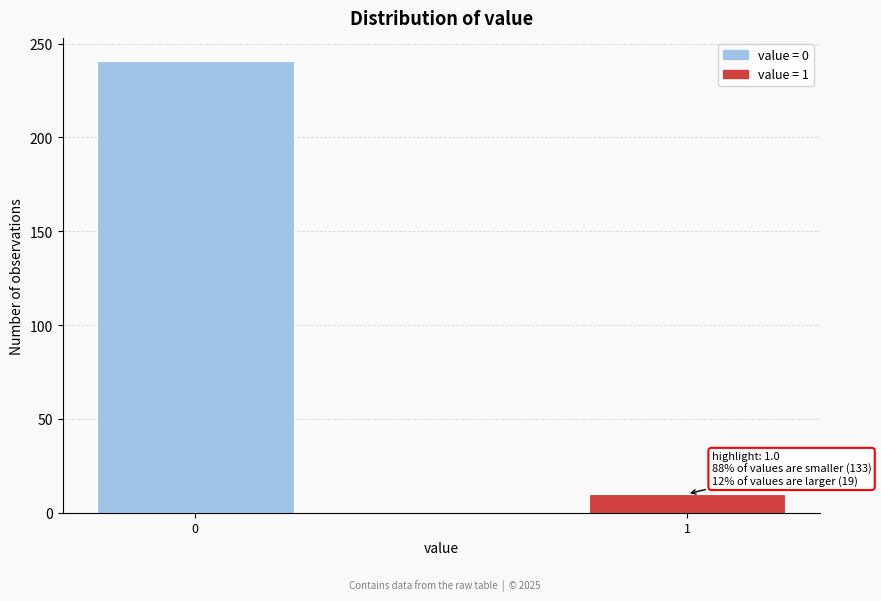

Reading left to right, list all the values displayed in this chart.

0=241	1=10